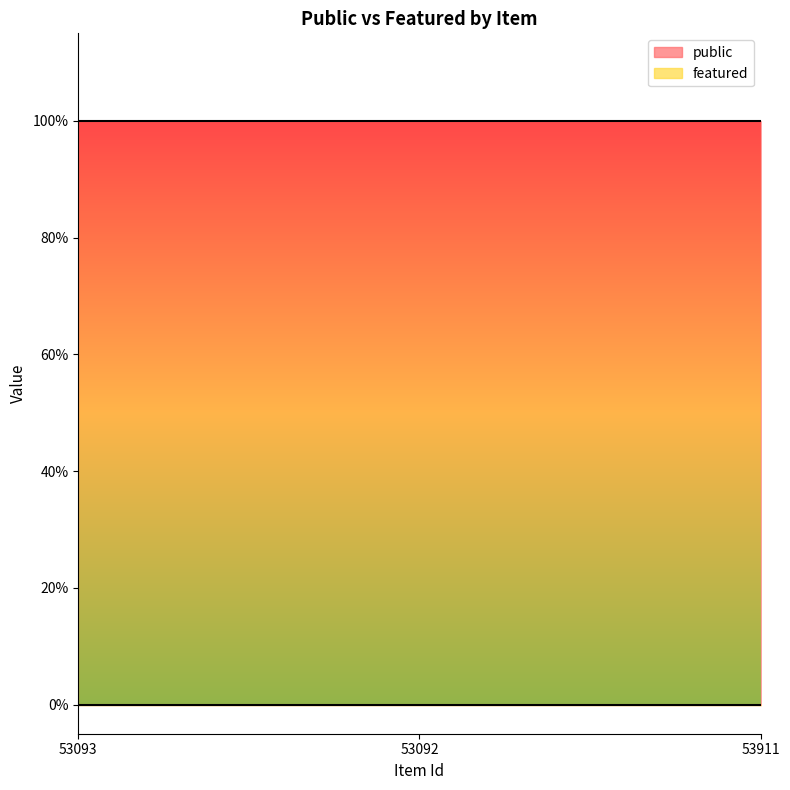

Which category has the highest value in the public series?

53093